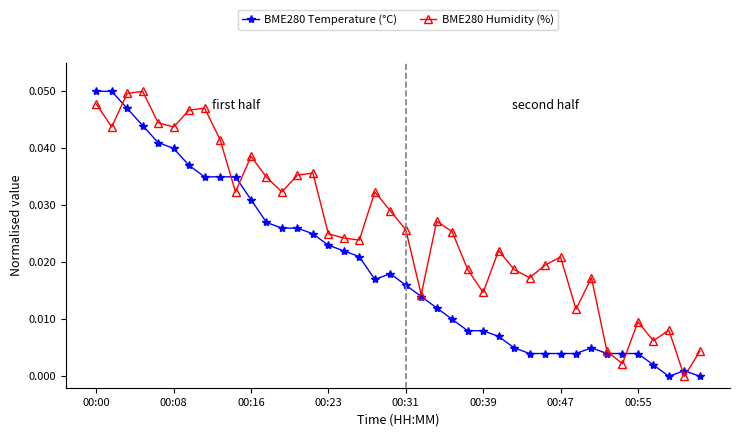

True or false: BME280 Temperature (°C) has more than 0 interior local peaks.

True